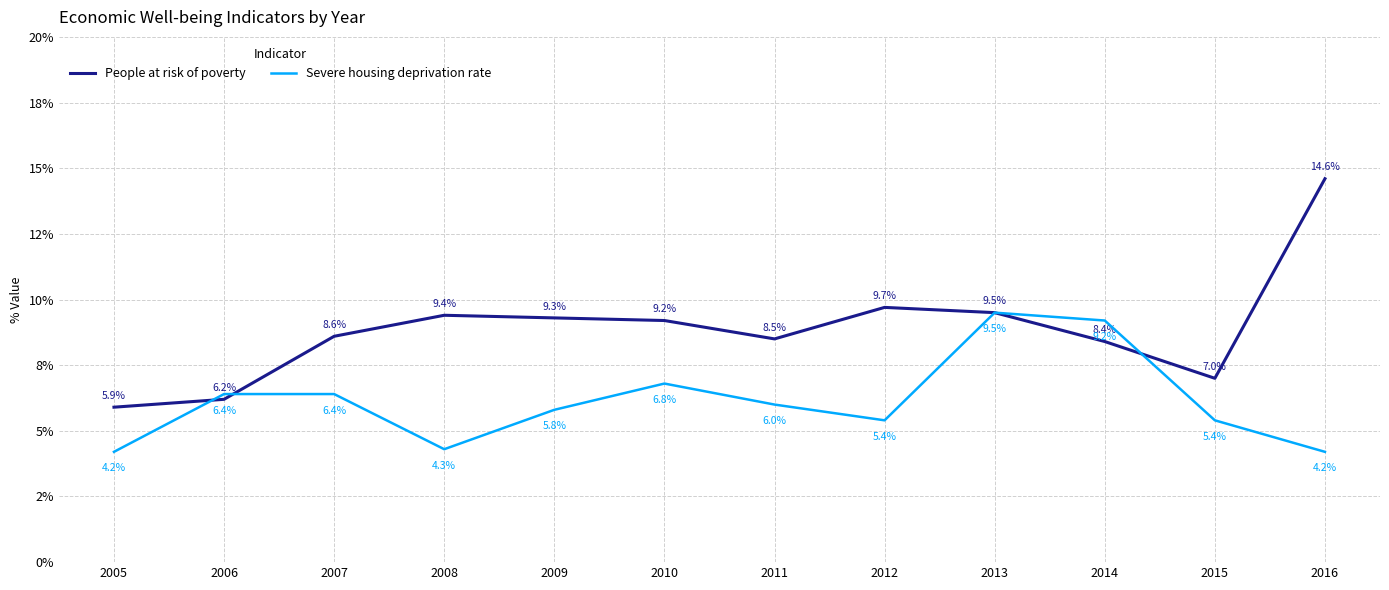

Does the chart have visible grid lines?

Yes